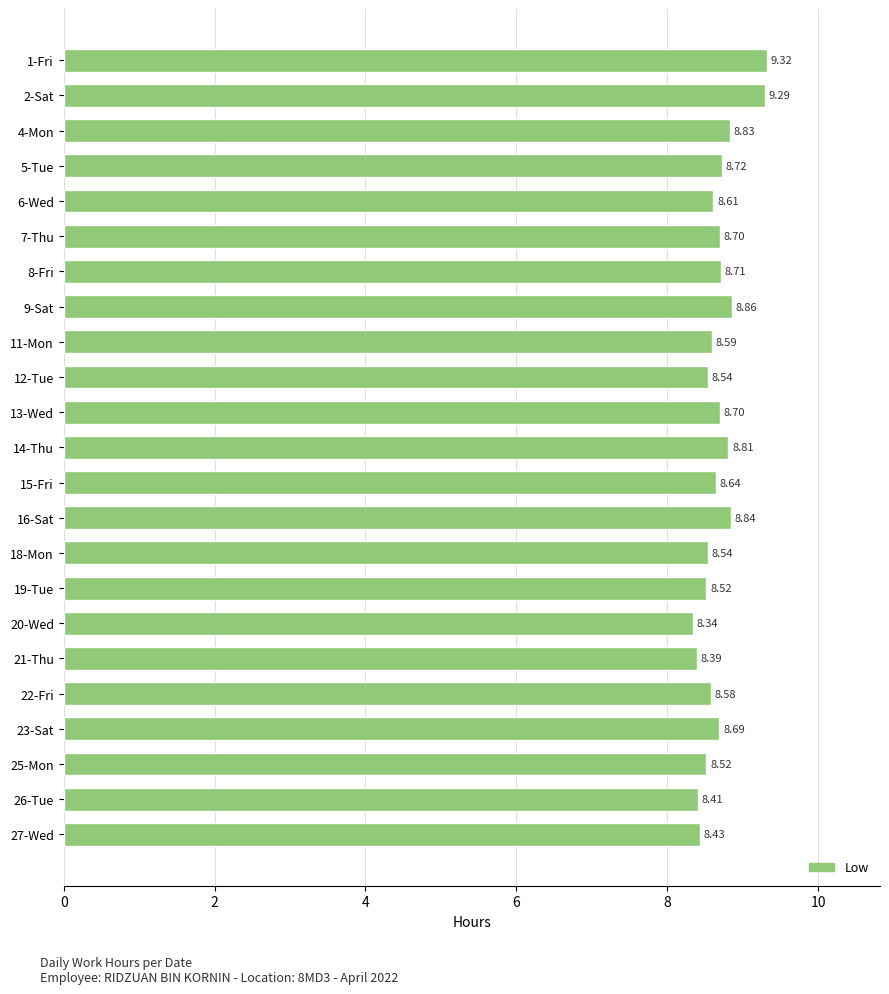

Between 26-Tue and 13-Wed, which is larger?

13-Wed